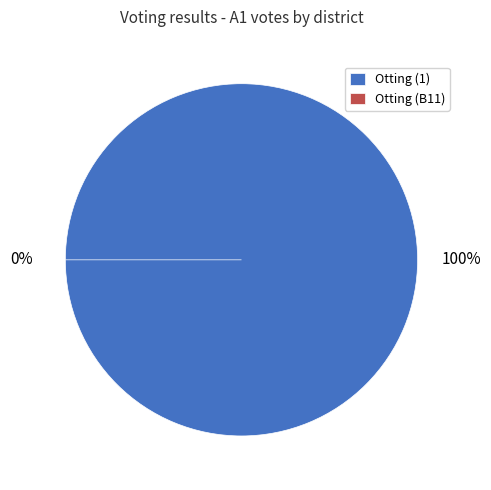

To the nearest percent, what percentage of the pie is Otting (1)?

100%